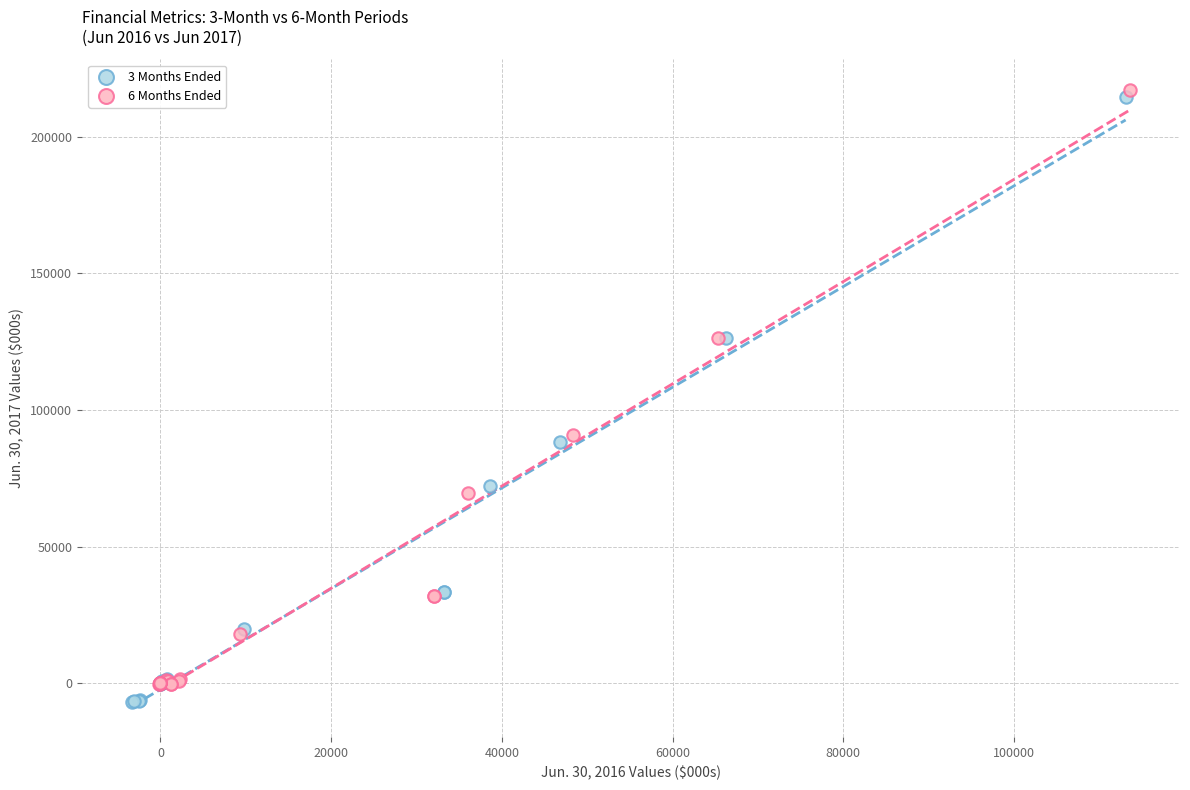

Which series reaches the minimum Y coordinate?

3 Months Ended